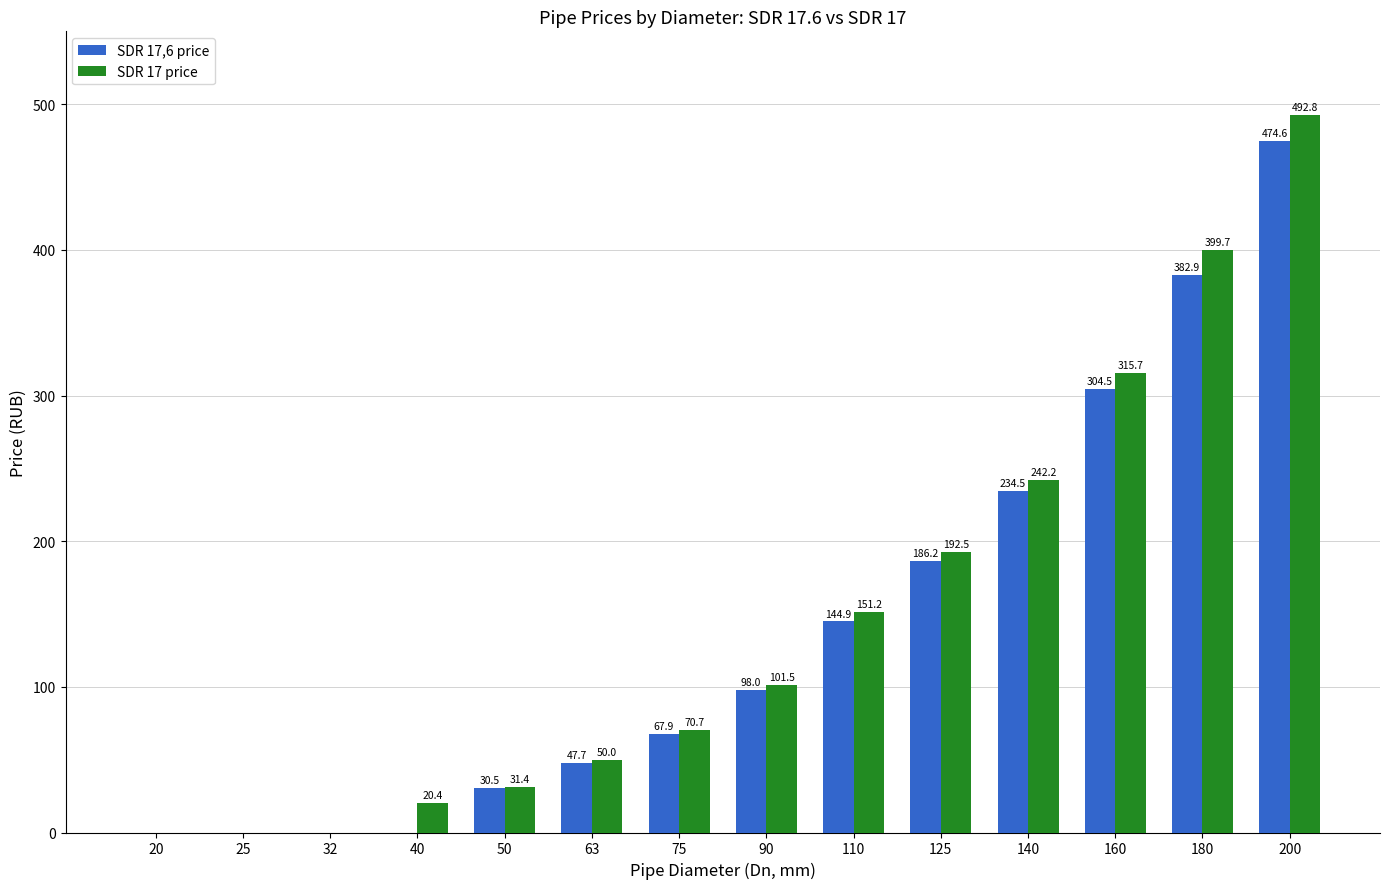

Which series has the widest spread of values?

SDR 17 price